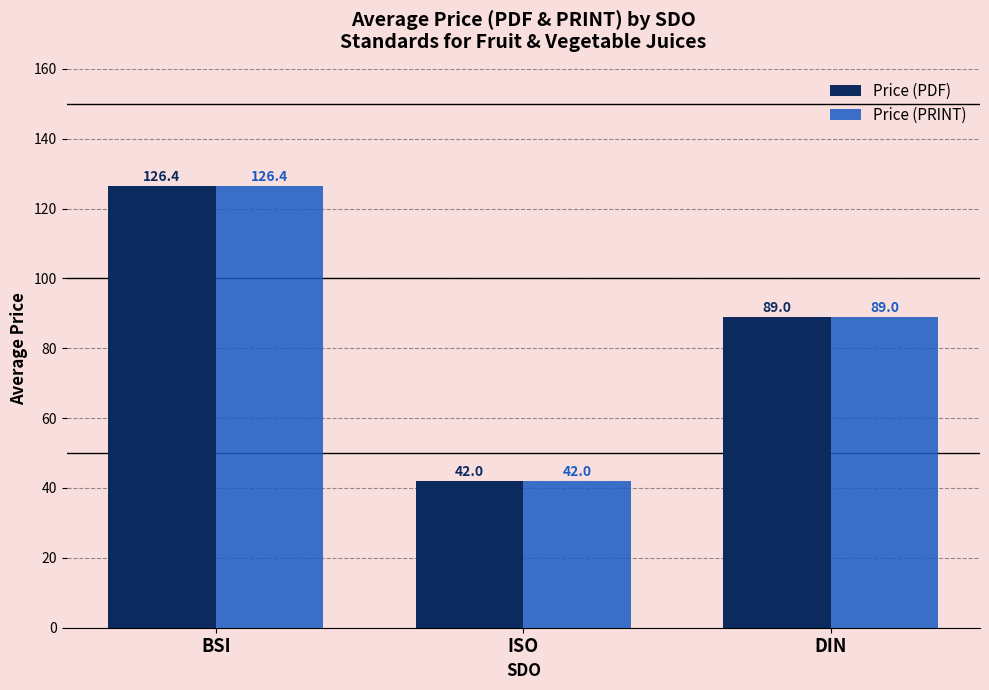

At which label does Price (PDF) first exceed 88?

BSI